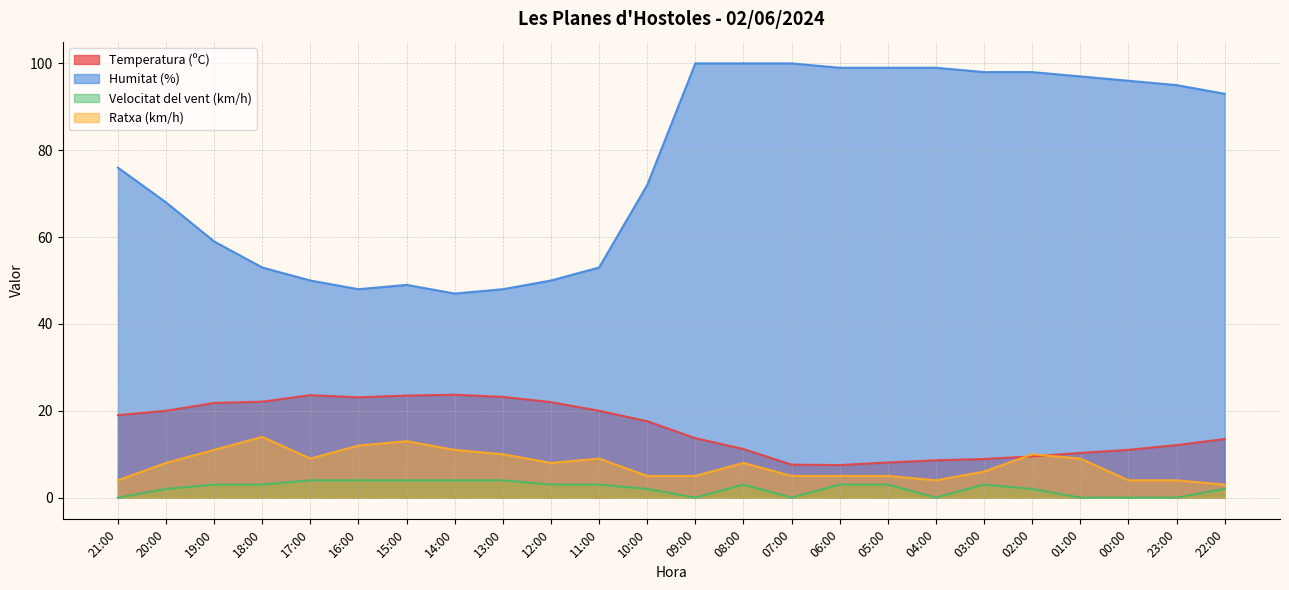

Between 07:00 and 04:00, which series saw the biggest shift?

Temperatura (ºC)